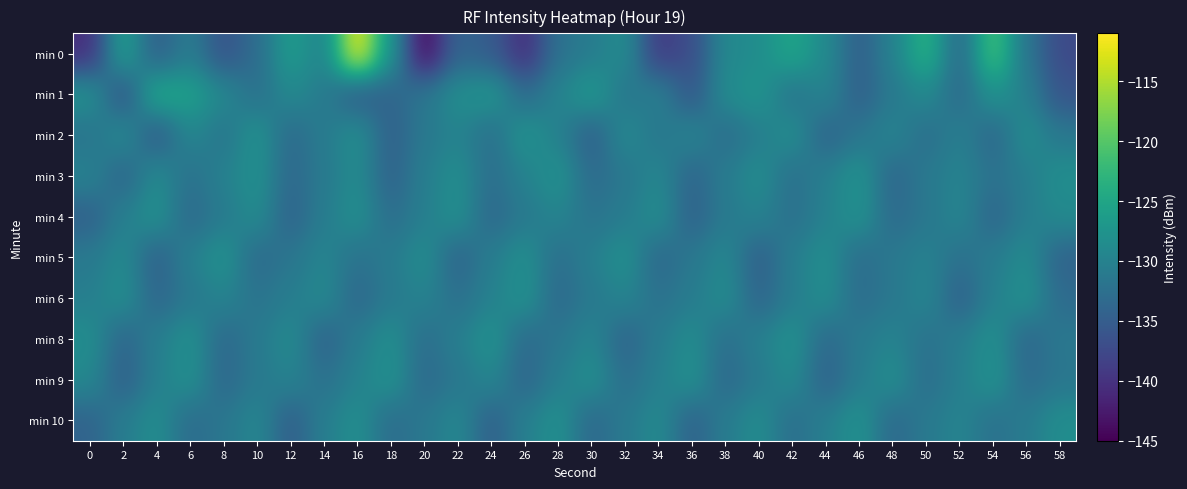

Which category has the lowest value across all series?

20